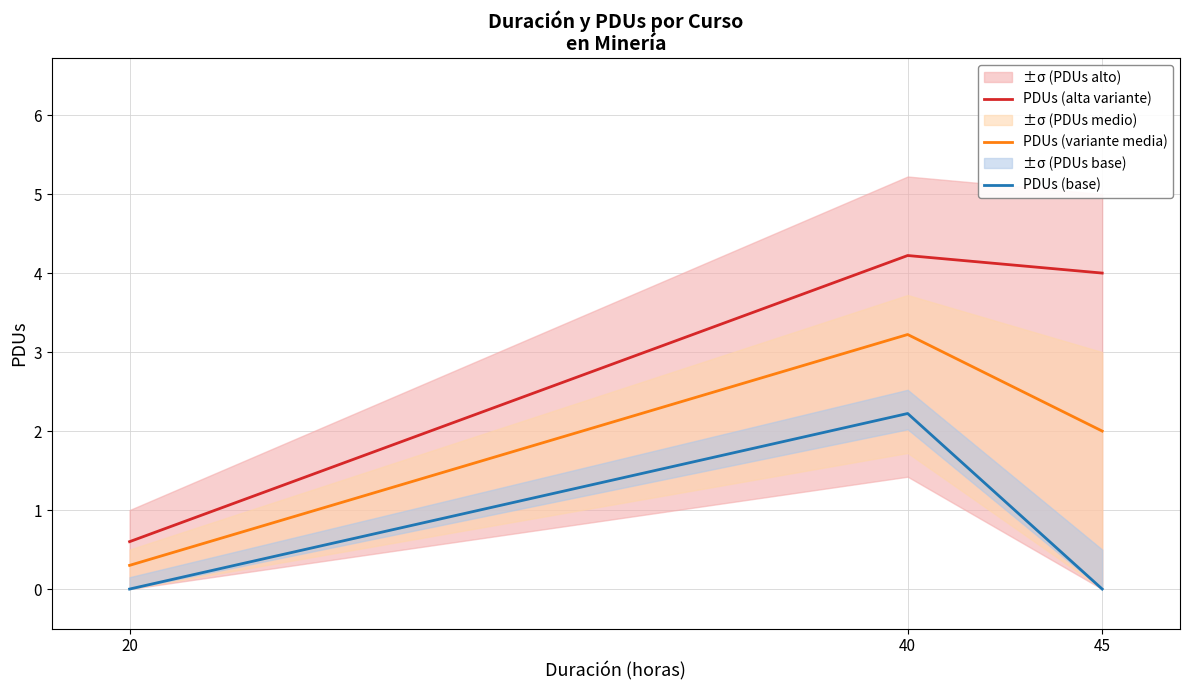

What is the difference between the highest and lowest values at 40?

2.0